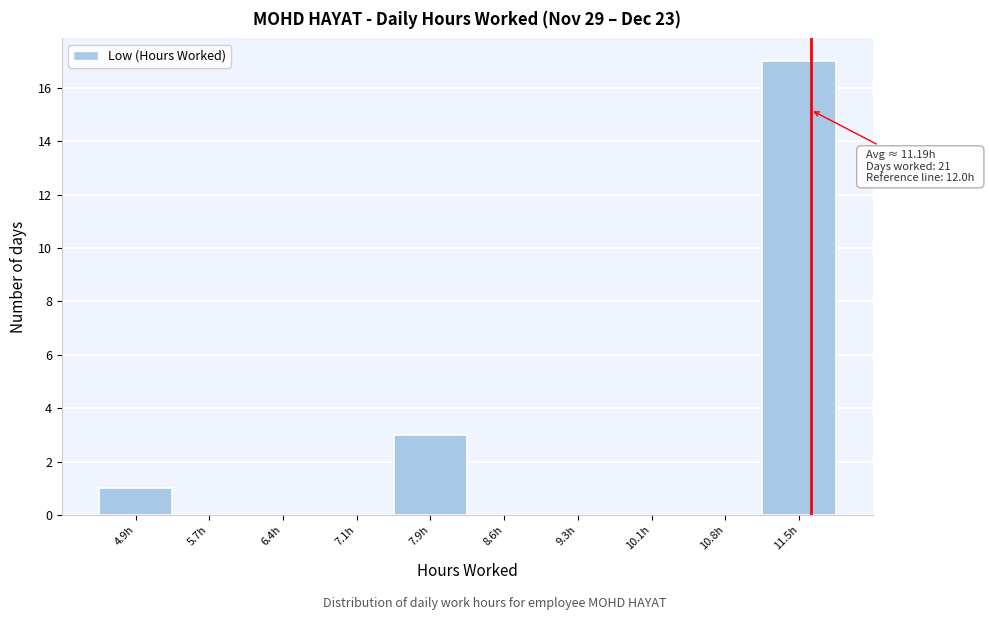

Reading left to right, transcribe all the data shown in this chart.

4.9h=1	5.7h=0	6.4h=0	7.1h=0	7.9h=3	8.6h=0	9.3h=0	10.1h=0	10.8h=0	11.5h=17